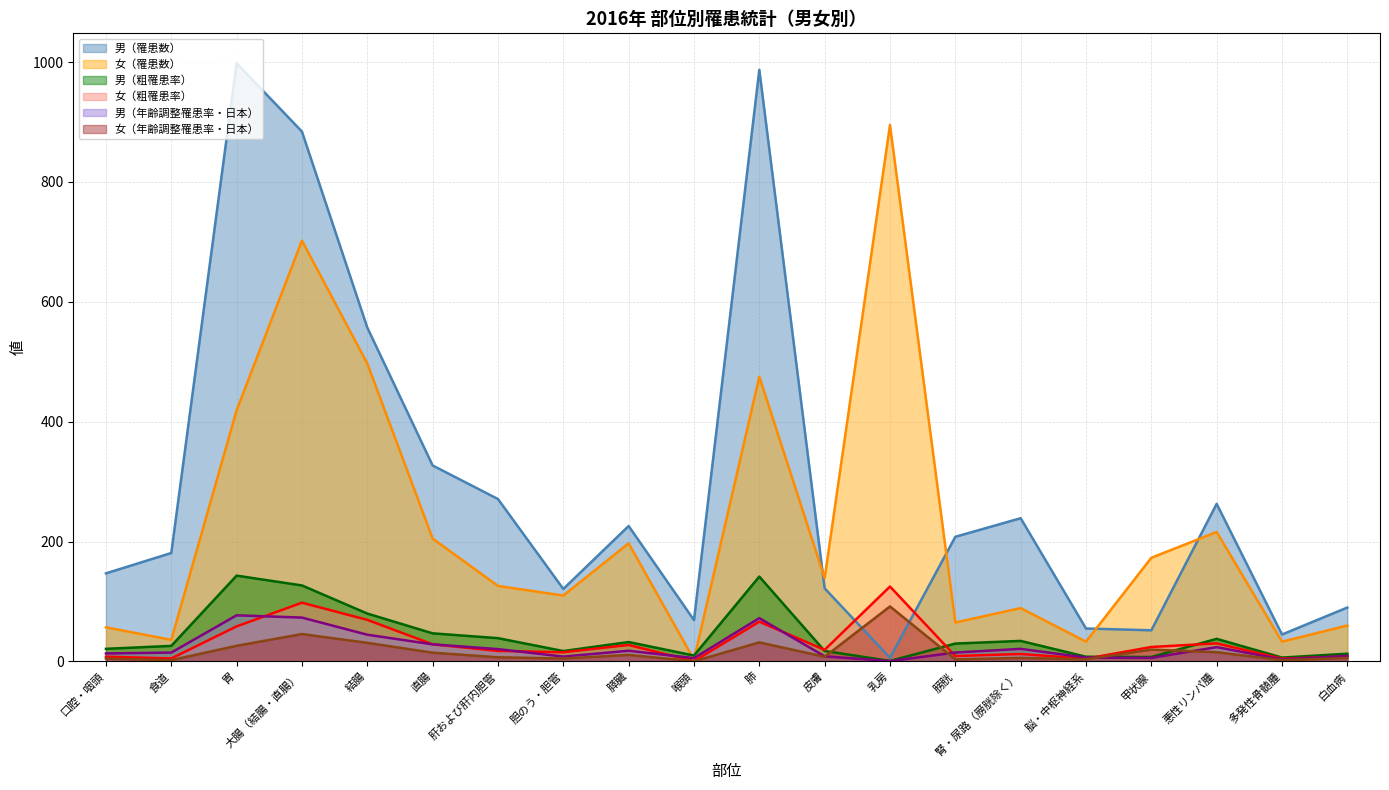

What is the difference between the 男（年齢調整罹患率・日本） values at 白血病 and 口腔・咽頭?

4.2